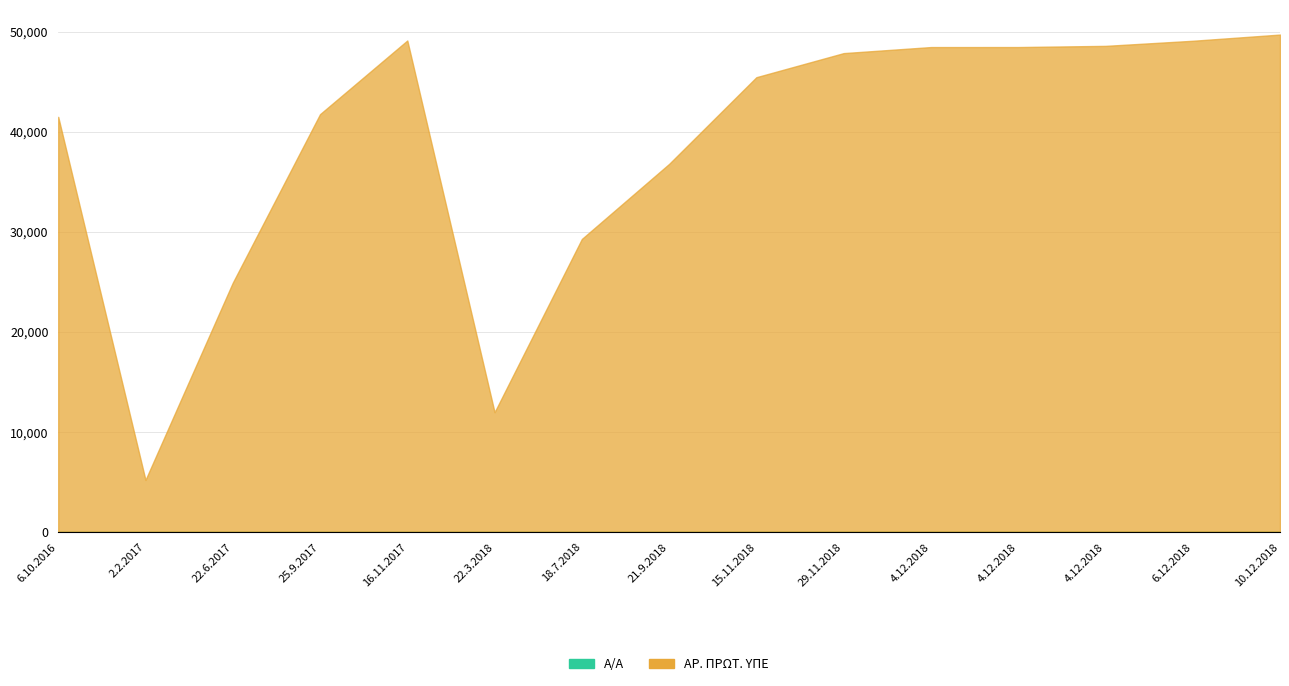

Reading right to left, transcribe all the data shown in this chart.

Α/Α: 10.12.2018=15	6.12.2018=14	4.12.2018=13	4.12.2018=12	4.12.2018=11	29.11.2018=10	15.11.2018=9	21.9.2018=8	18.7.2018=7	22.3.2018=6	16.11.2017=5	25.9.2017=4	22.6.2017=3	2.2.2017=2	6.10.2016=1
ΑΡ. ΠΡΩΤ. ΥΠΕ: 10.12.2018=49723	6.12.2018=49102	4.12.2018=48592	4.12.2018=48475	4.12.2018=48473	29.11.2018=47869	15.11.2018=45461	21.9.2018=36792	18.7.2018=29287	22.3.2018=11964	16.11.2017=49132	25.9.2017=41766	22.6.2017=24914	2.2.2017=5195	6.10.2016=41497